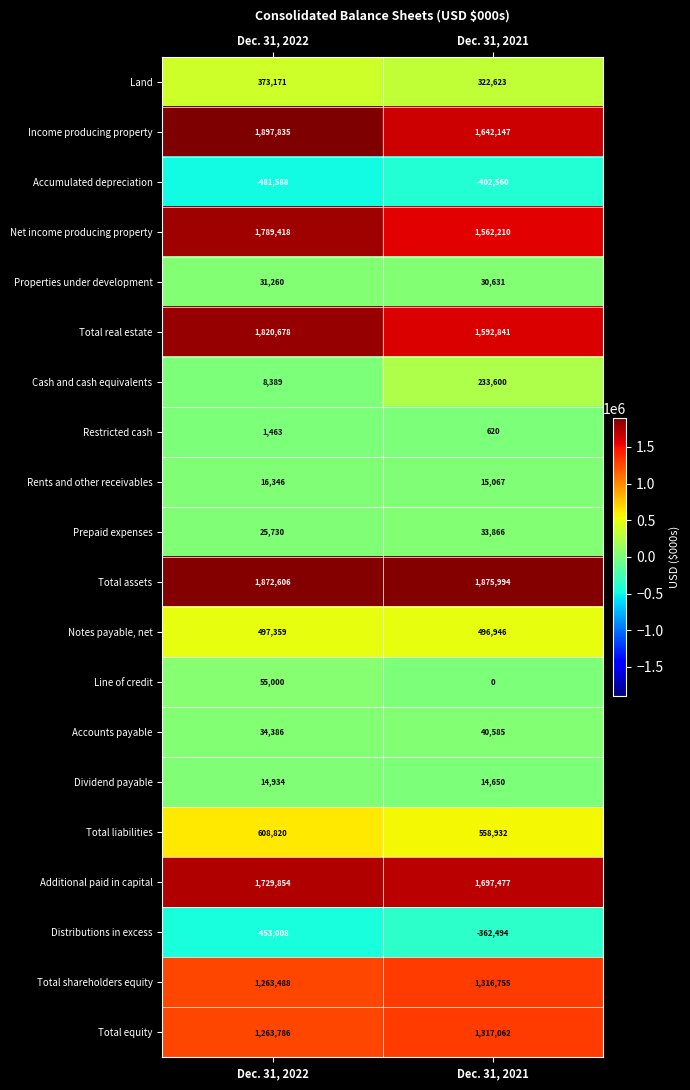

How many series are shown in this chart?

20